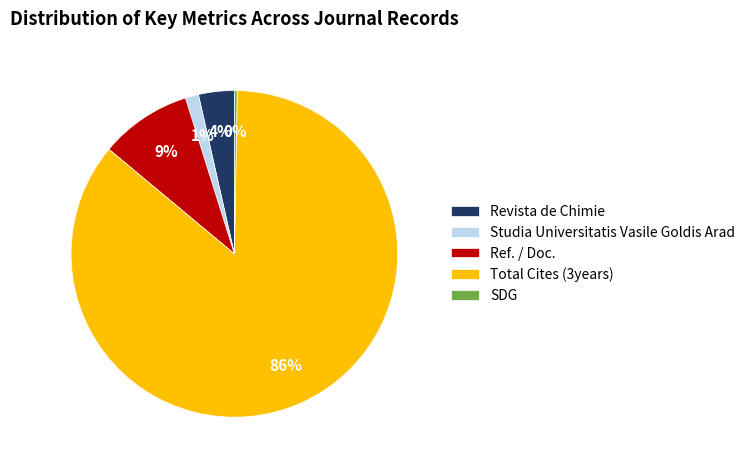

To the nearest percent, what is the difference between the largest and smallest slice percentages?

86%